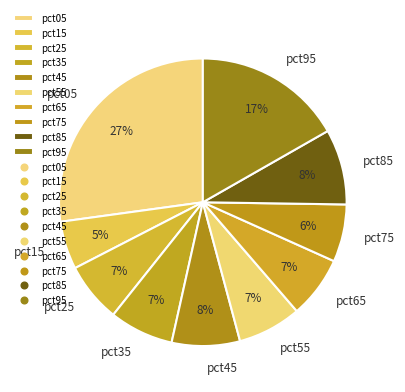

Is there a majority slice in this chart?

No